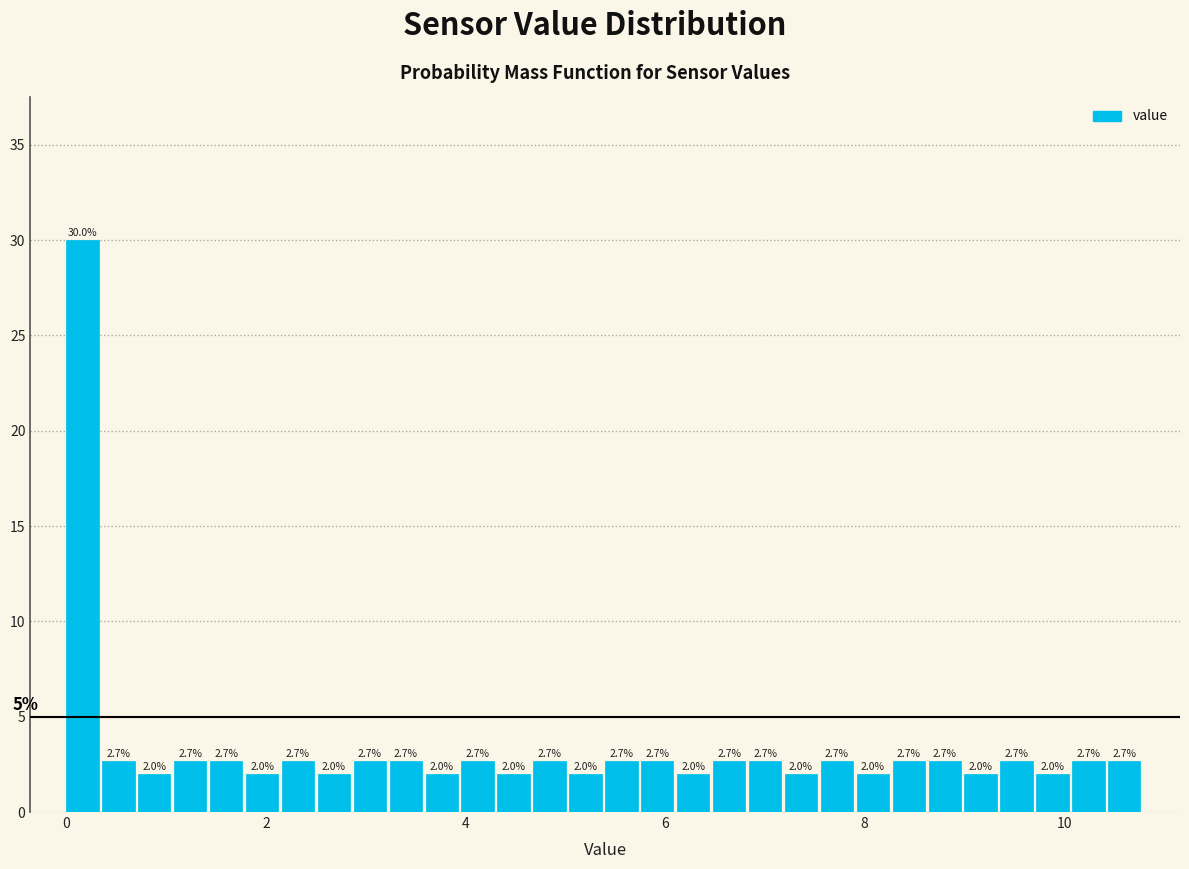

Read against the x-axis, roughly where is the centre of the tallest bar?

0.2